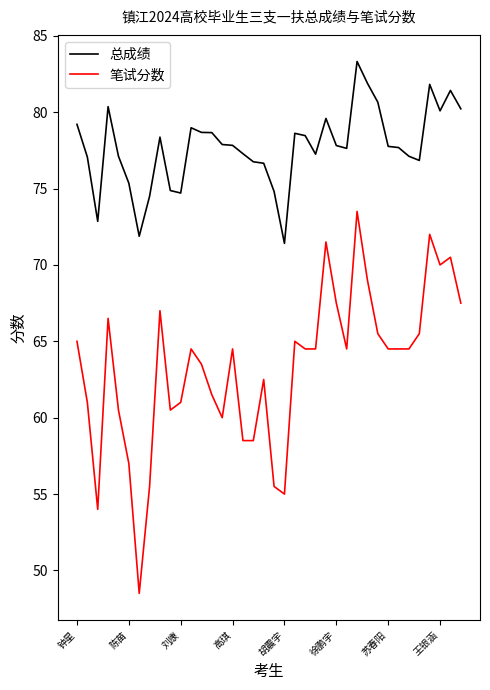

True or false: 总成绩 has more than 1 points higher than both neighbors.

True